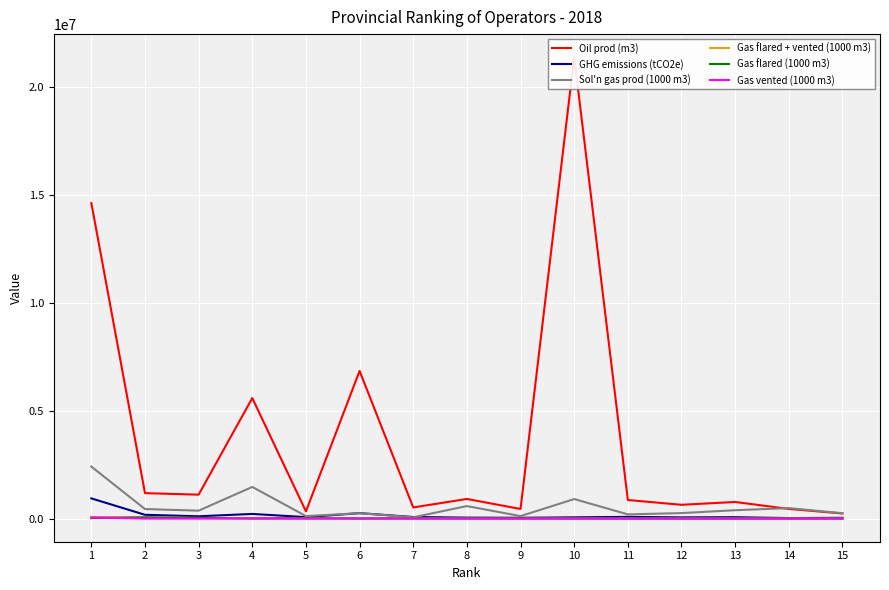

What is the approximate value of Gas flared + vented (1000 m3) at 2, to the nearest 50?

61800